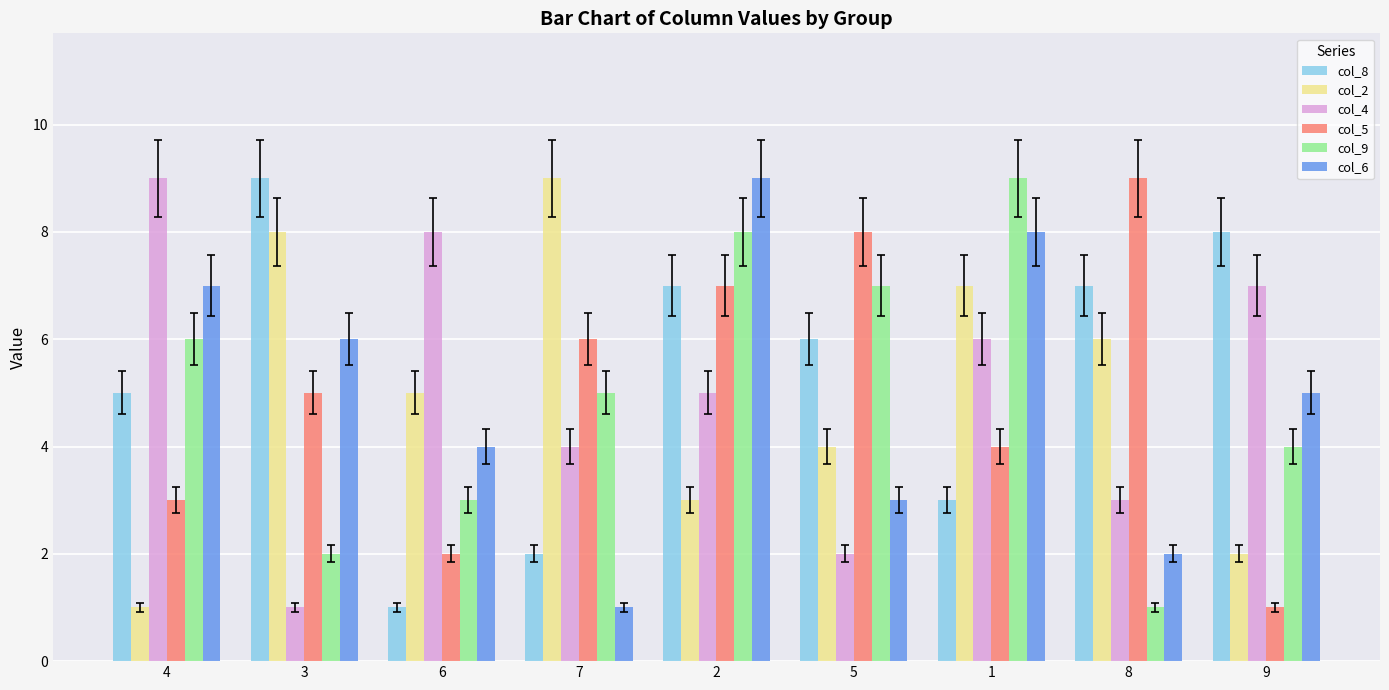

What is the label of the 3rd bar from the right?

1